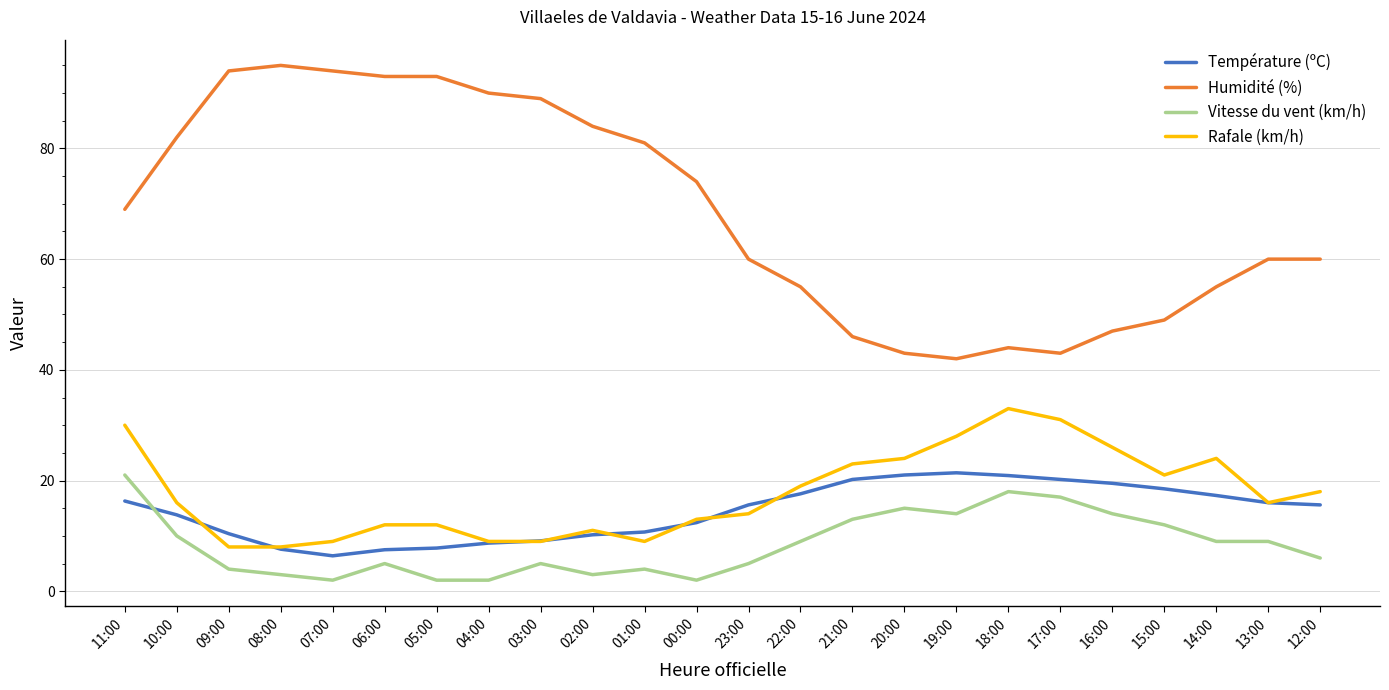

True or false: Humidité (%) and Rafale (km/h) intersect in this chart.

False